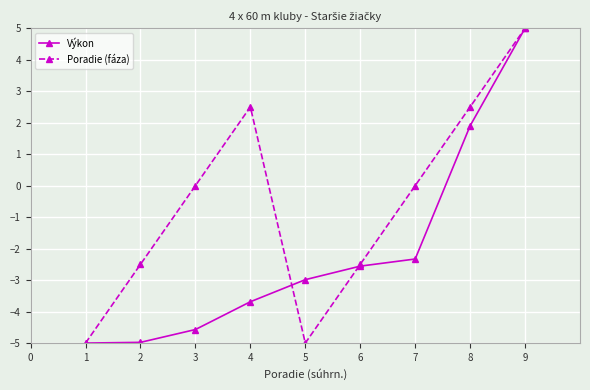

What is the difference between the highest and lowest values at 3?

4.6